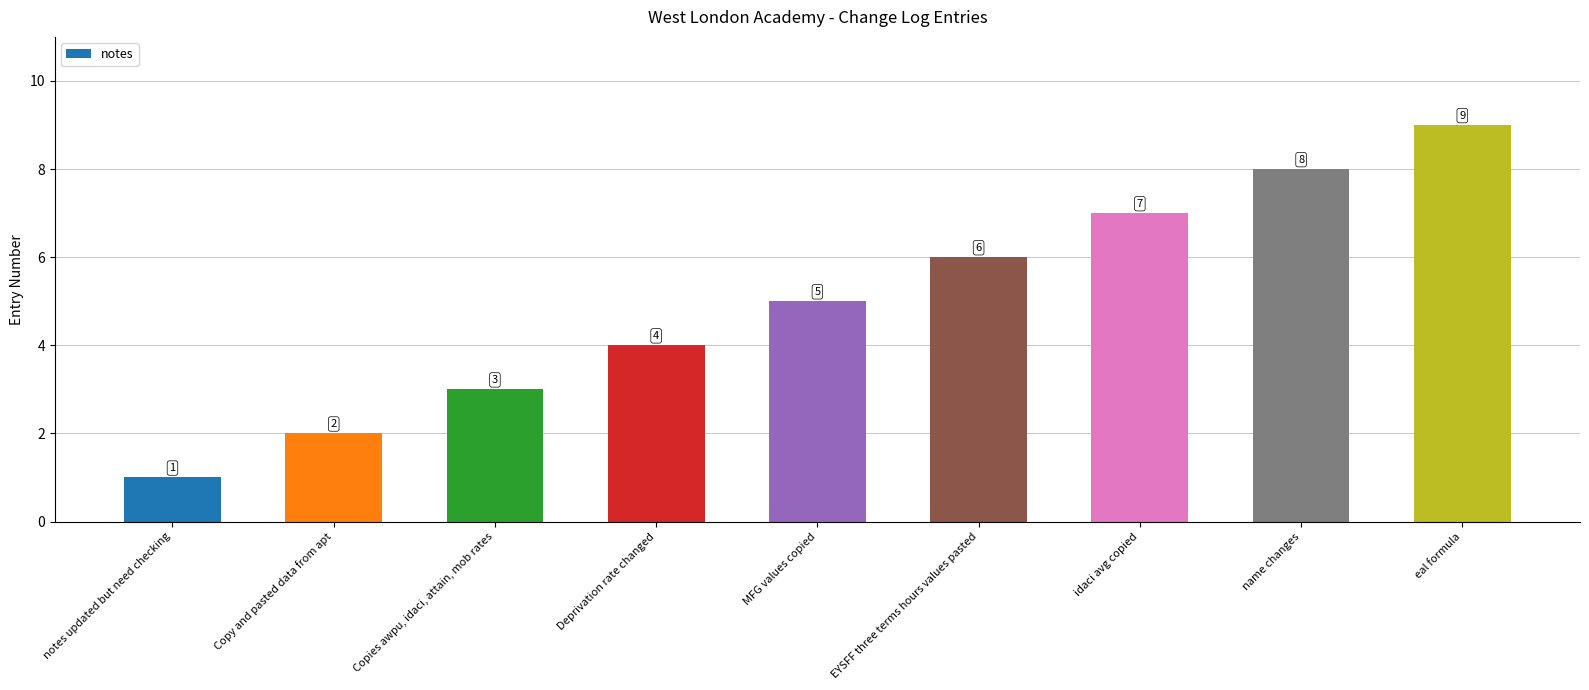

What is the smallest value displayed?

1